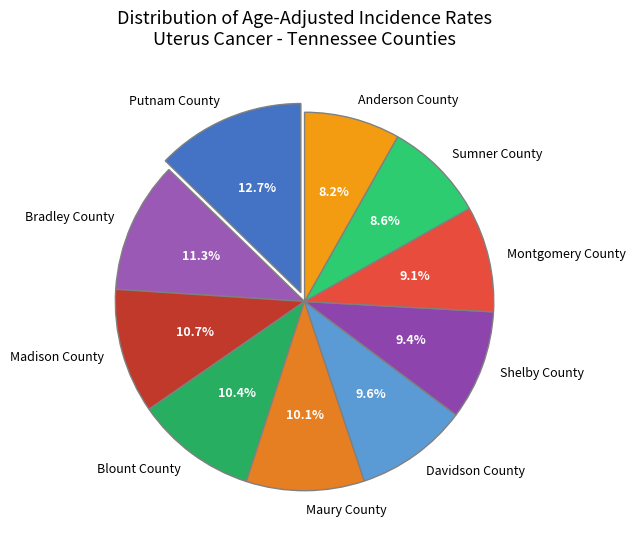

Approximately how many times larger is the value at Putnam County compared to Bradley County?

1.1